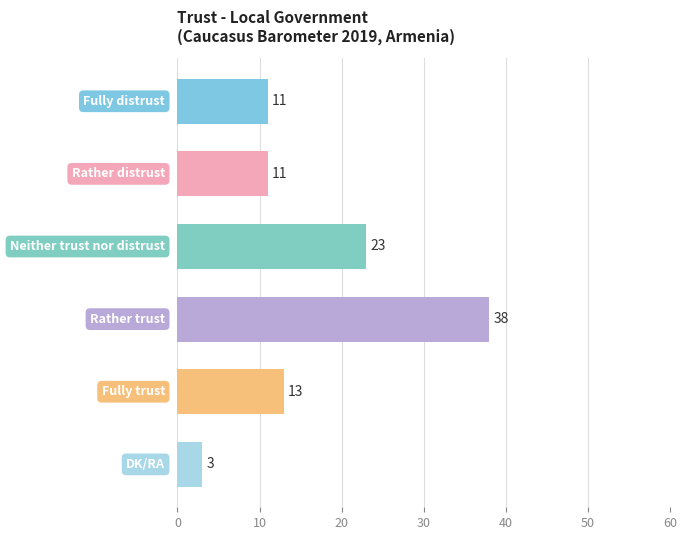

What is the sum of all values?

99